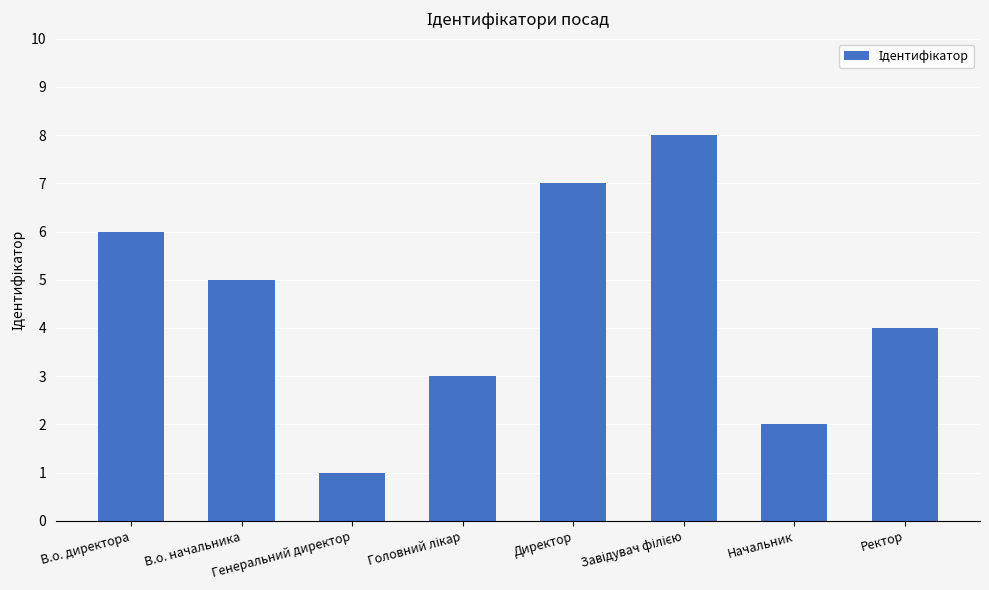

Where does the data first go above 5?

В.о. директора